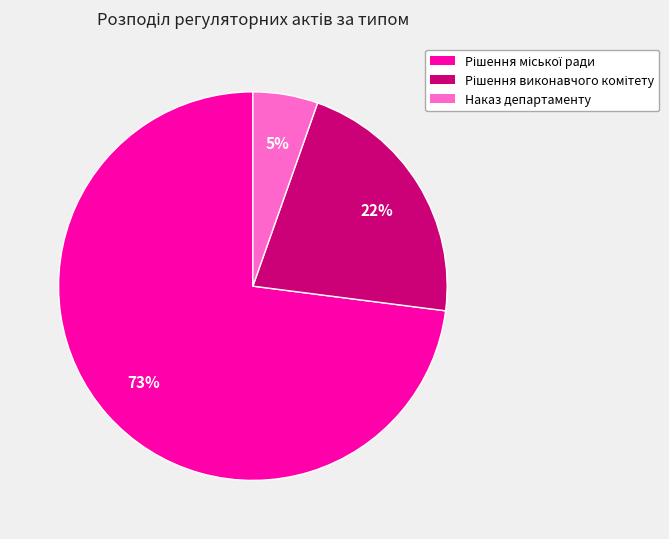

Is there any slice that represents more than half of the pie?

Yes